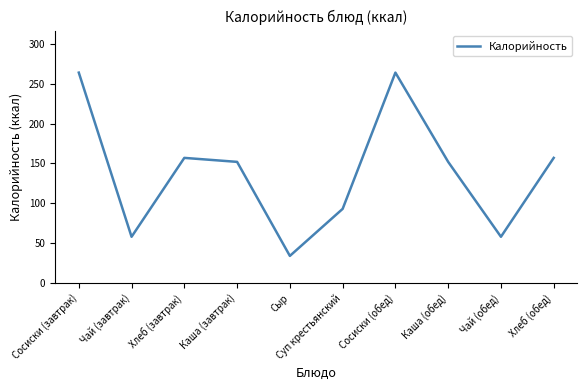

True or false: the data shows 58 at Чай (обед).

True